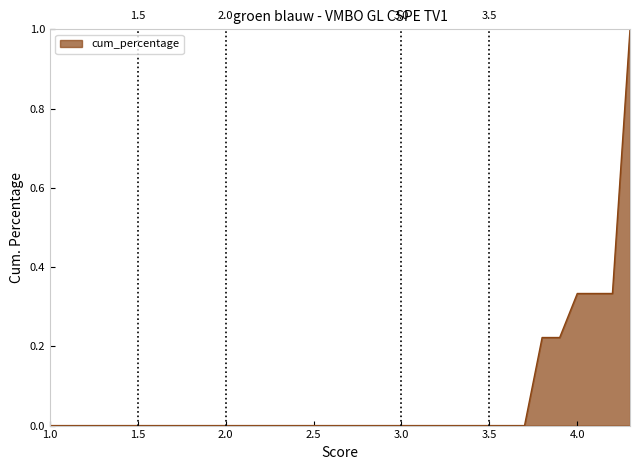

What is the change in value from 6 to 34?

+0.2